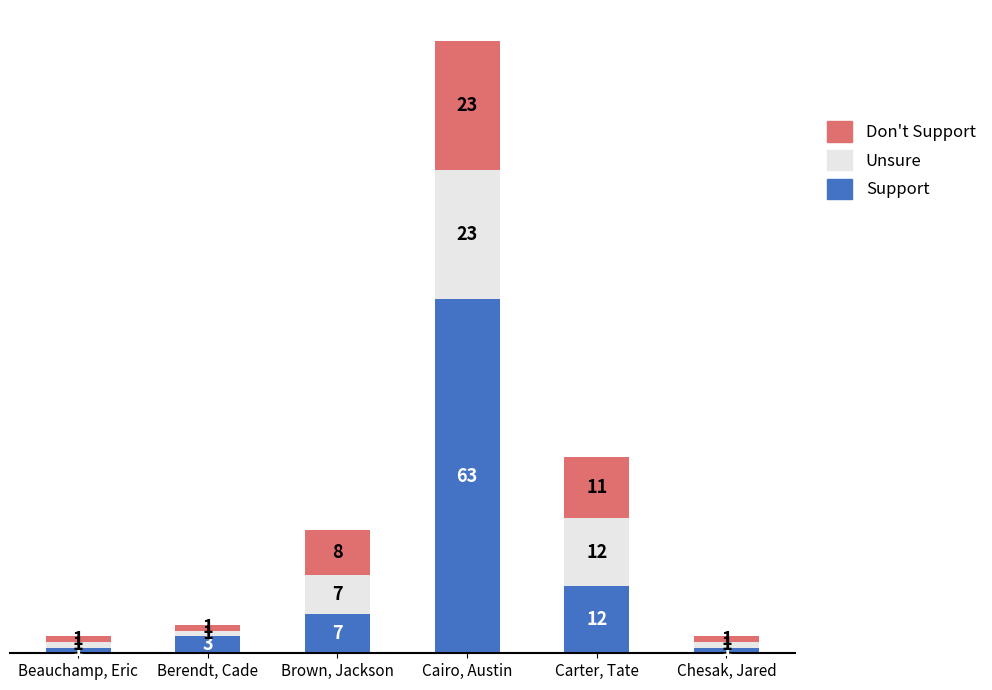

At which category is the sum across all series the highest?

Cairo, Austin